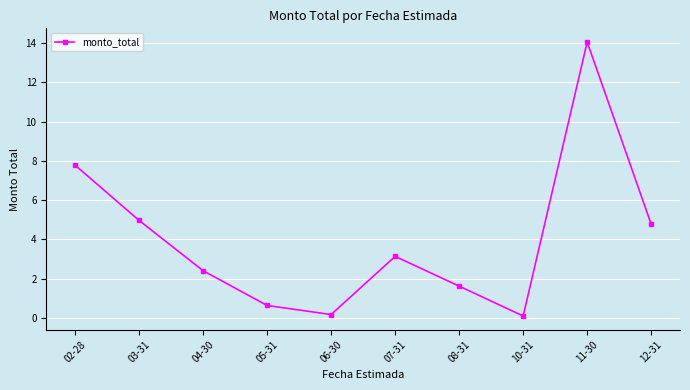

Approximately how many times larger is the value at 06-30 compared to 07-31?

0.1